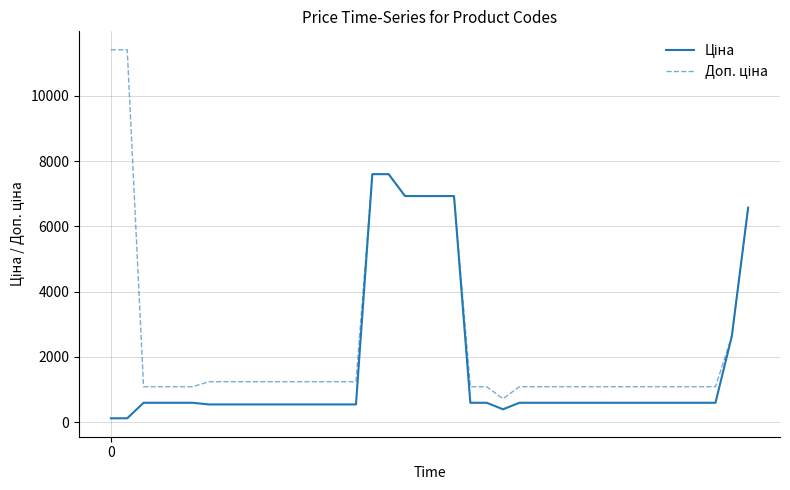

How many lines are shown in the chart?

2